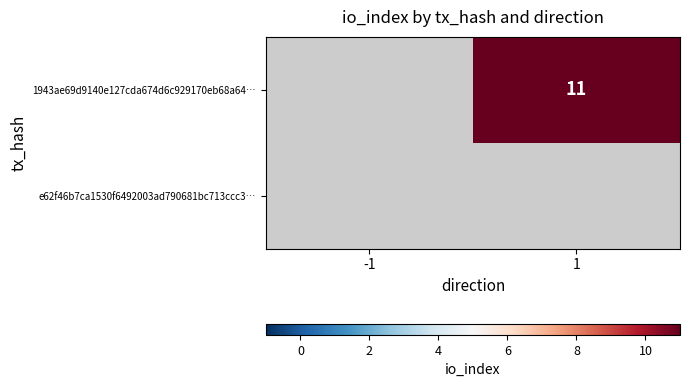

The value of 1943ae69d9140e127cda674d6c929170eb68a64… at 1 is 11. True or false?

True